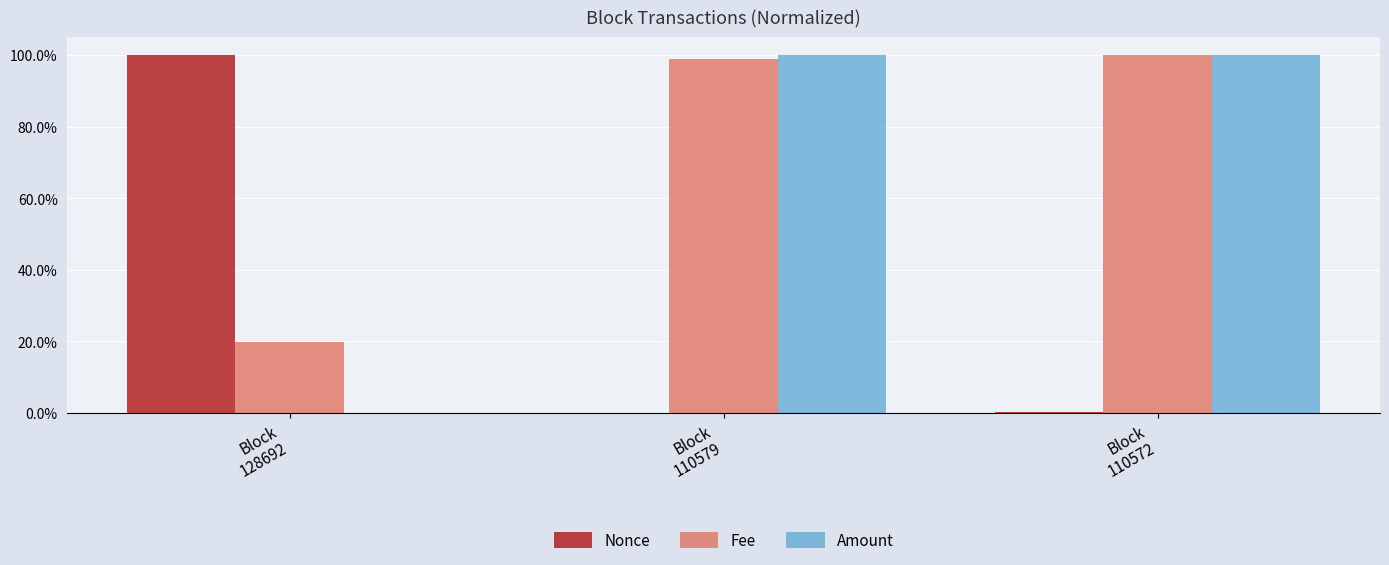

Which category has the lowest value across all series?

Block
110579